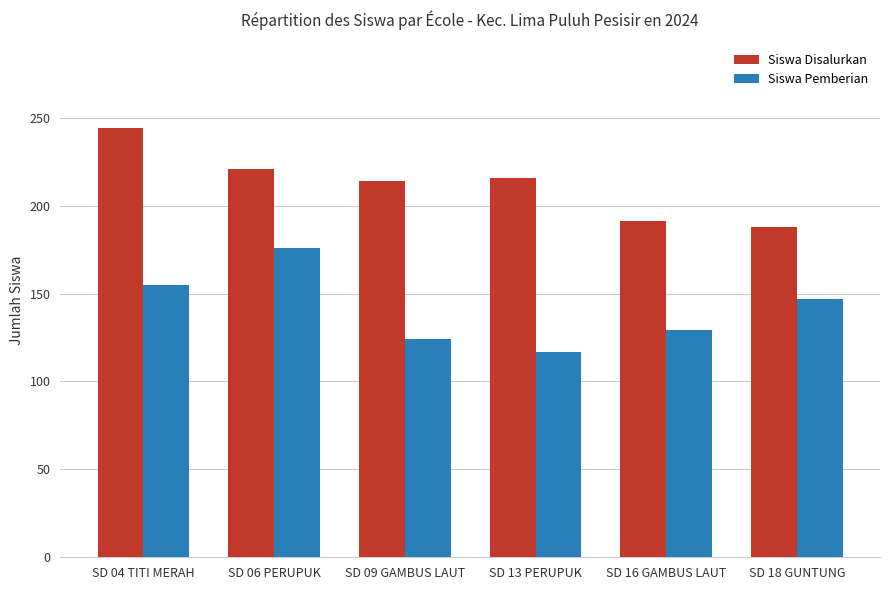

How many bars are there in total?

12